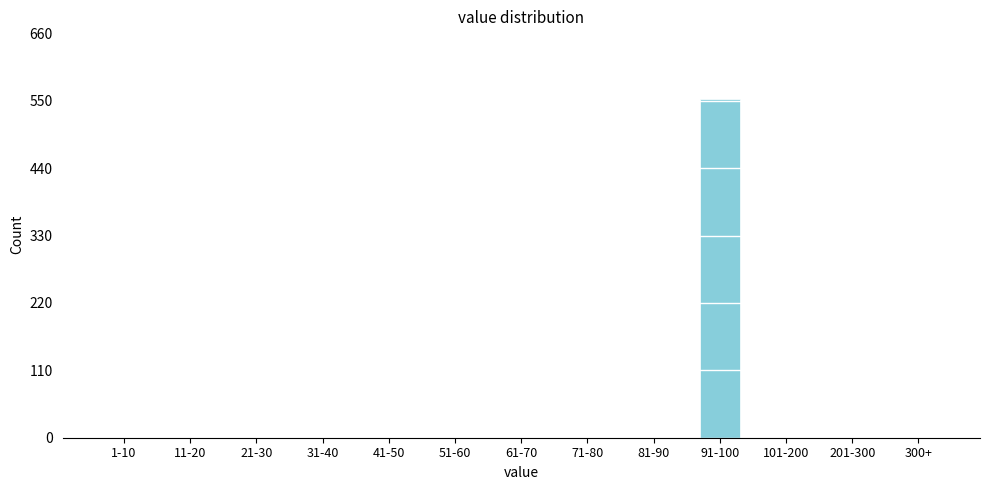

Reading left to right, list all the values displayed in this chart.

1-10=0	11-20=0	21-30=0	31-40=0	41-50=0	51-60=0	61-70=0	71-80=0	81-90=0	91-100=553	101-200=0	201-300=0	300+=0